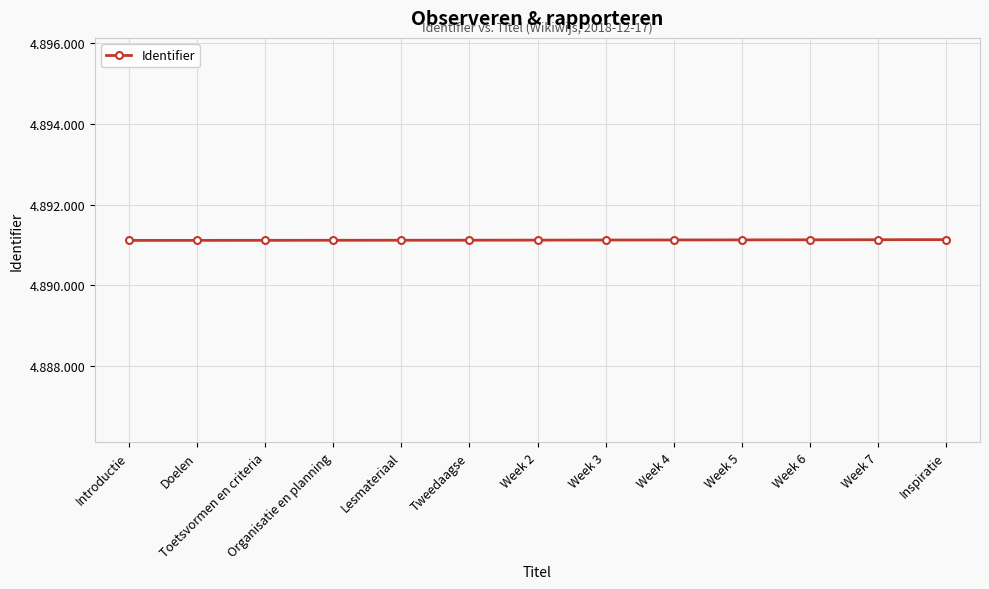

What is the sum of all values?

63584562